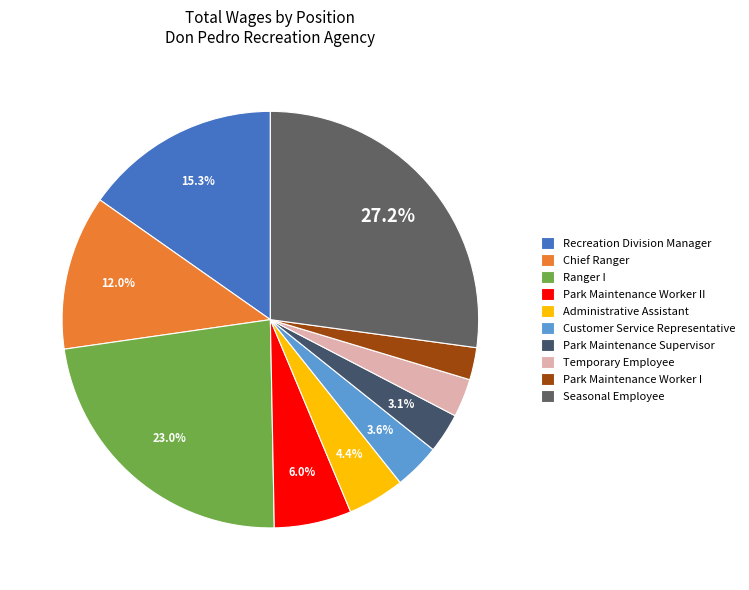

What is the change in value from Recreation Division Manager to Park Maintenance Supervisor?

-158908